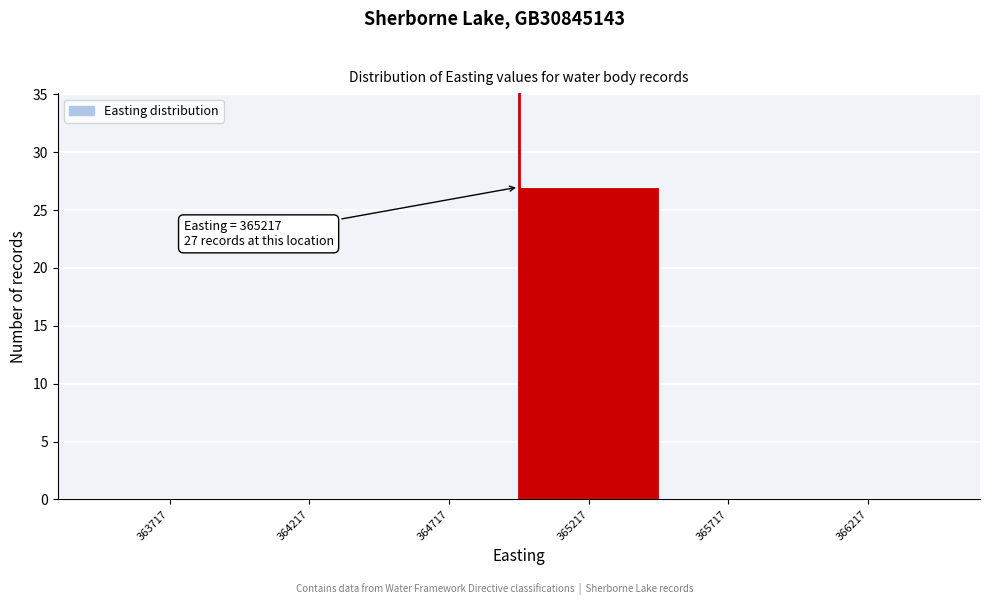

Reading left to right, list all the values displayed in this chart.

363717=0	364217=0	364717=0	365217=27	365717=0	366217=0